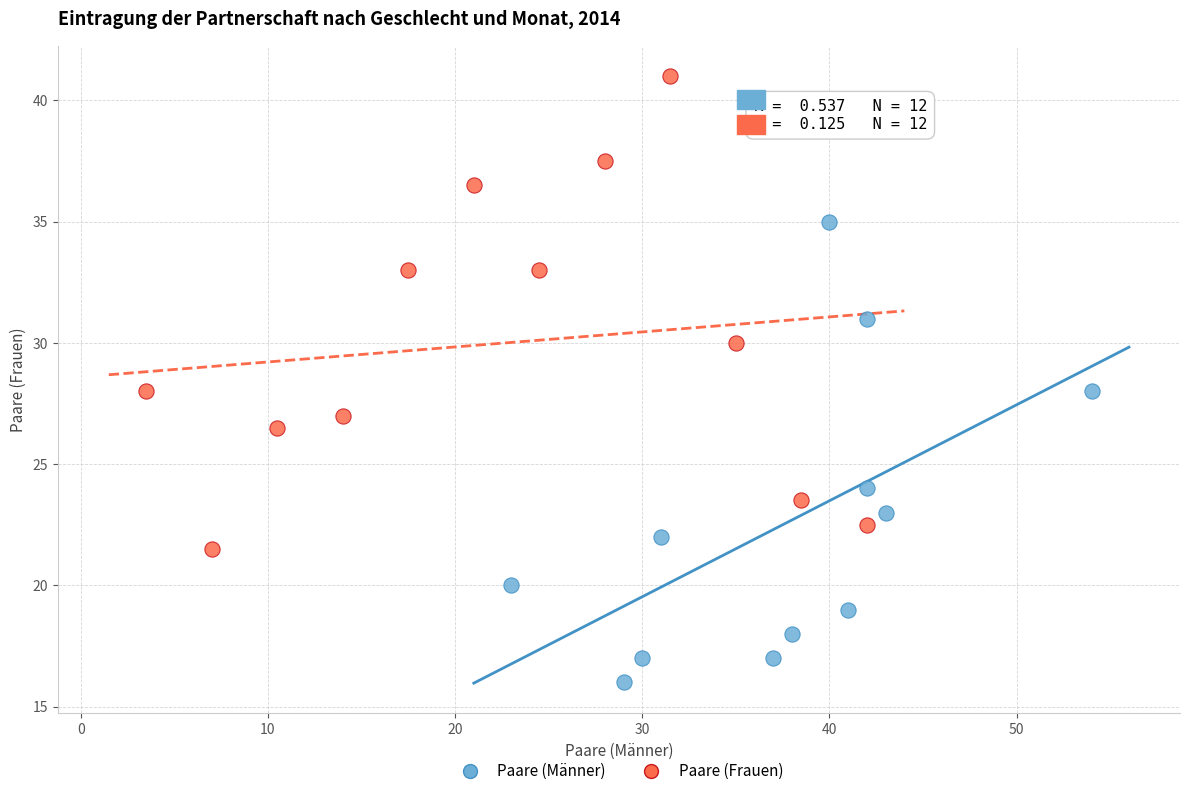

What are all the series names shown in the legend?

Paare (Männer), Paare (Frauen)